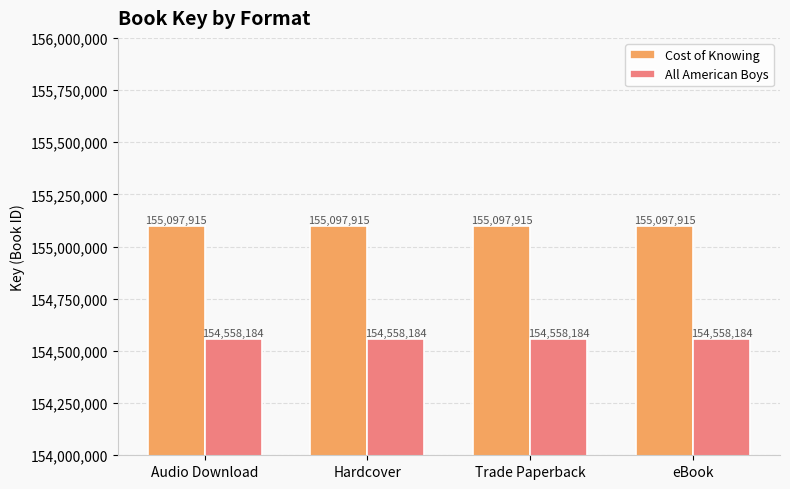

How many bars are there in total?

8